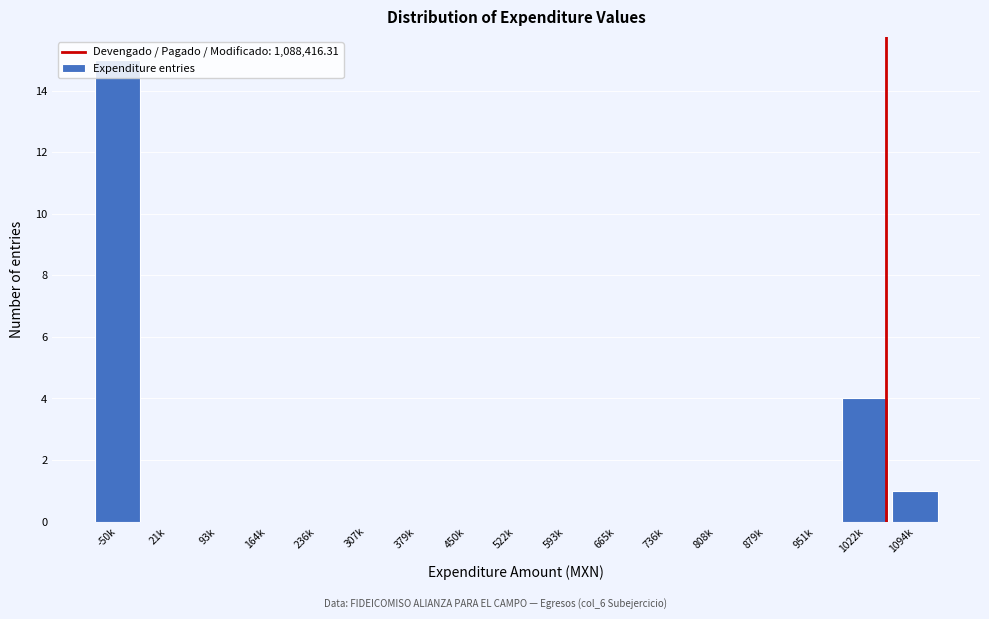

What is the sum of the values at 808k and -50k?

15